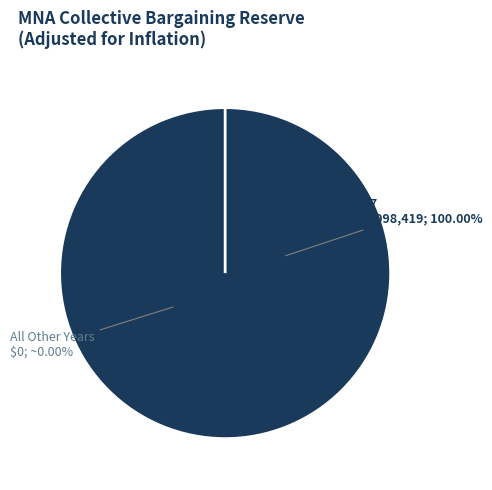

To the nearest percent, what is the difference between the largest and smallest slice percentages?

100%